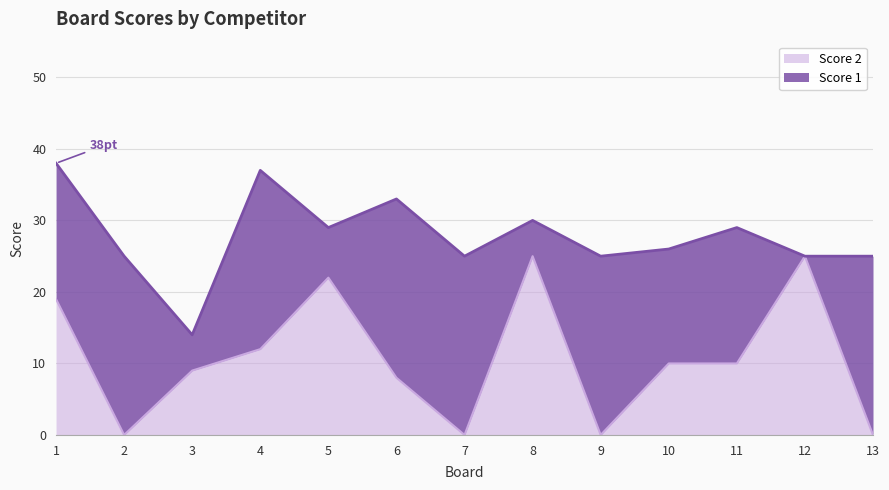

True or false: the data shows 9 at 3.

True